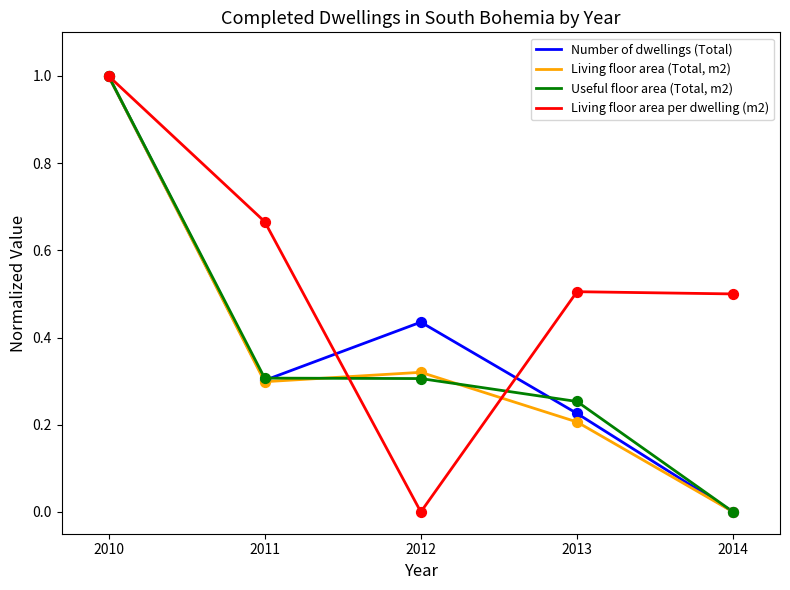

Between 2011 and 2012, which series saw the biggest shift?

Living floor area per dwelling (m2)